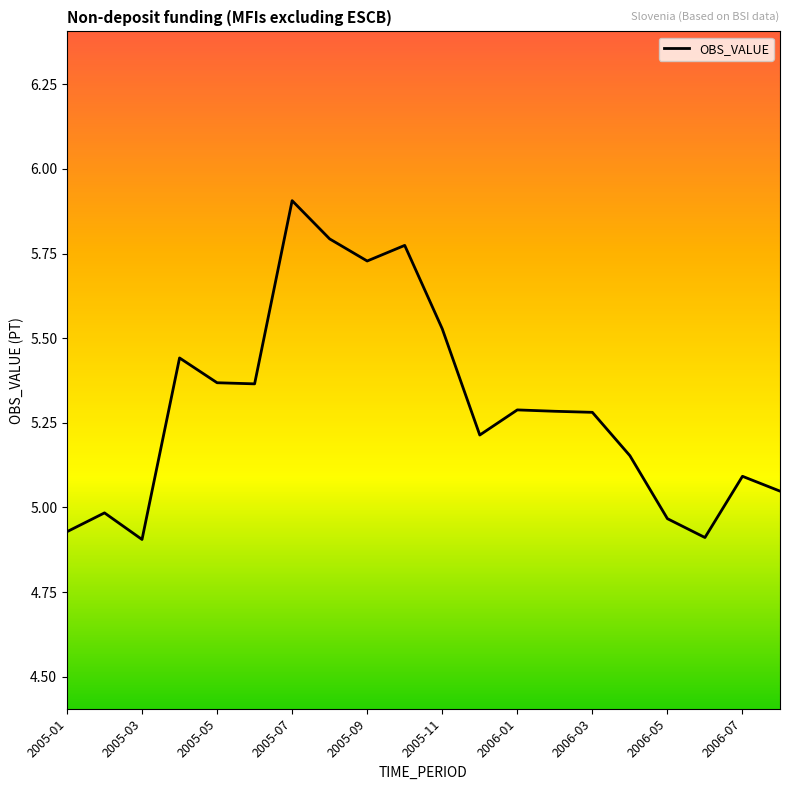

What is the greatest value displayed?

5.9